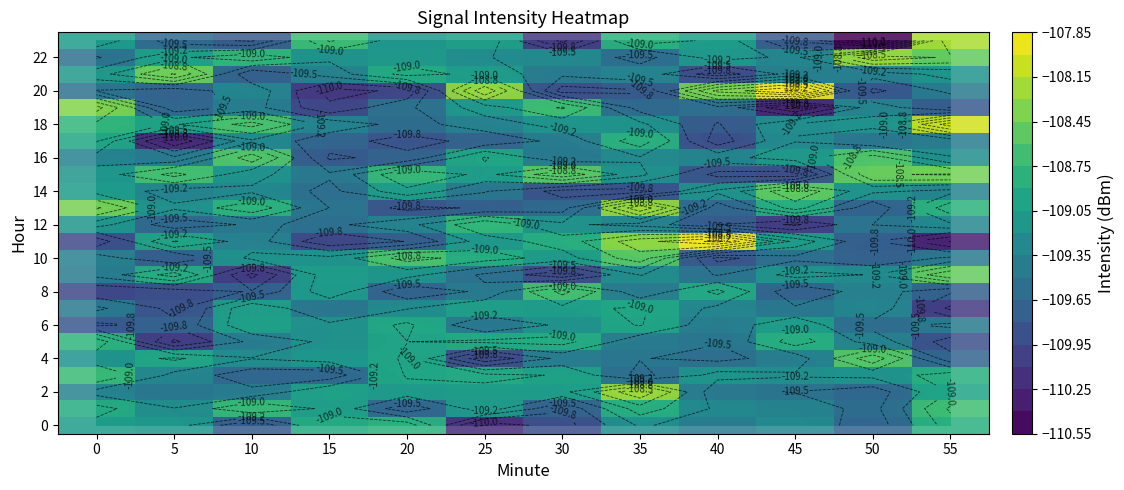

Which category has the highest value across all series?

40